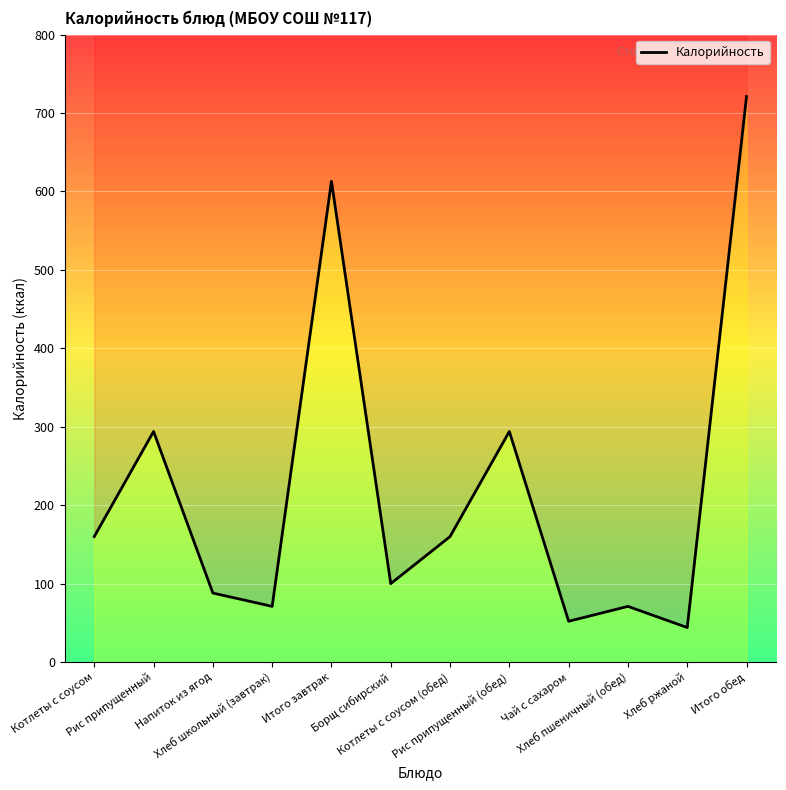

Is it true that the value at Котлеты с соусом is 160?

True